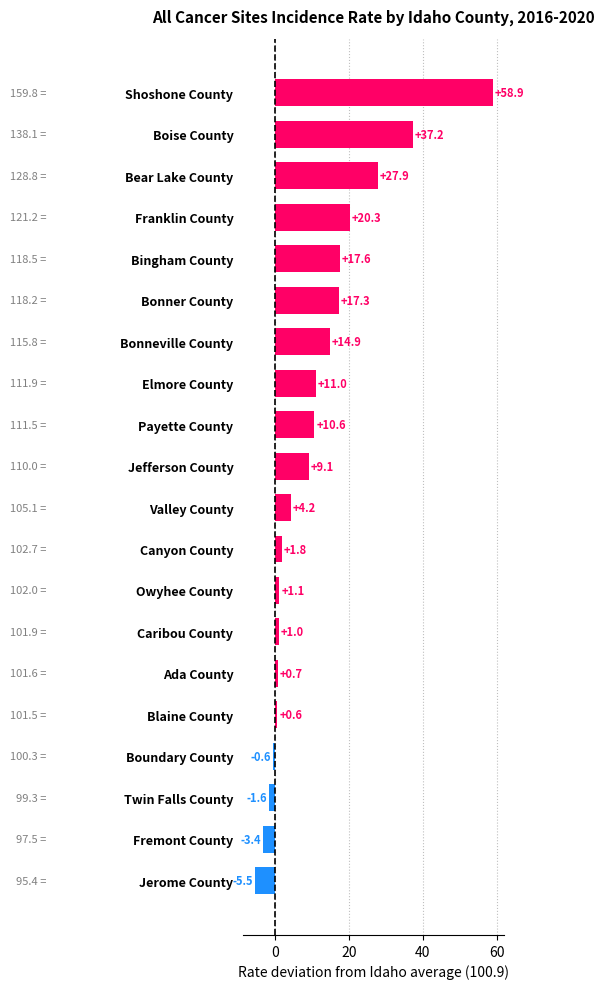

How many values are above zero?

16